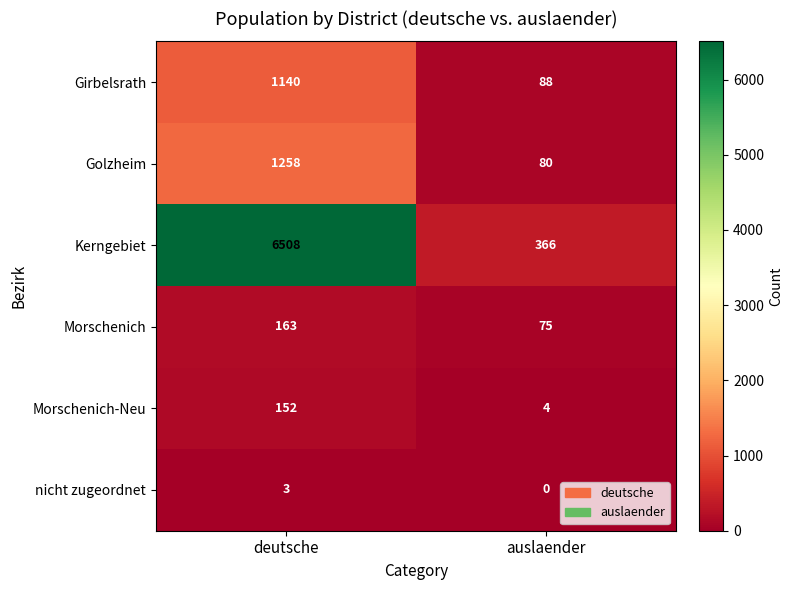

Is it true that Kerngebiet equals 479 at auslaender?

False